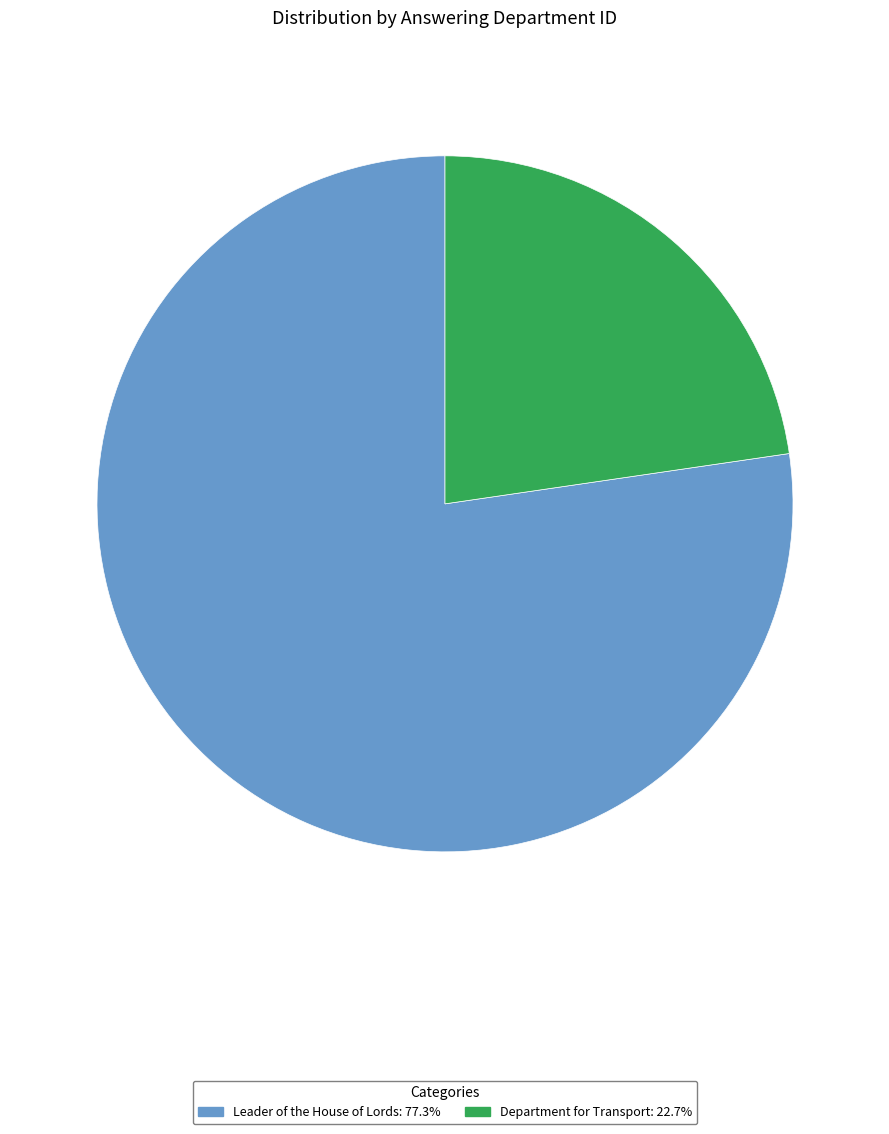

What is the ratio of the value at Leader of the House of Lords to the value at Department for Transport?

3.4